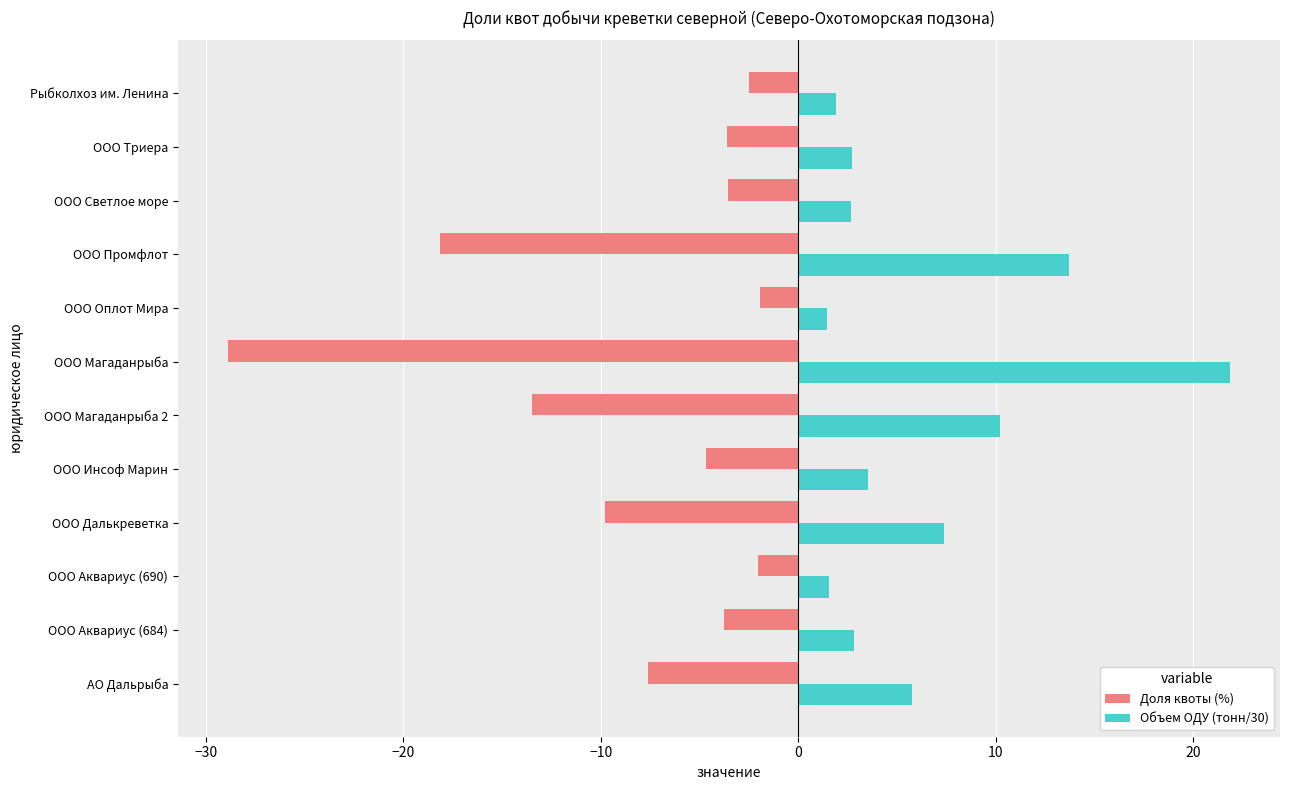

Which series has the largest range (max minus min)?

Доля квоты (%)